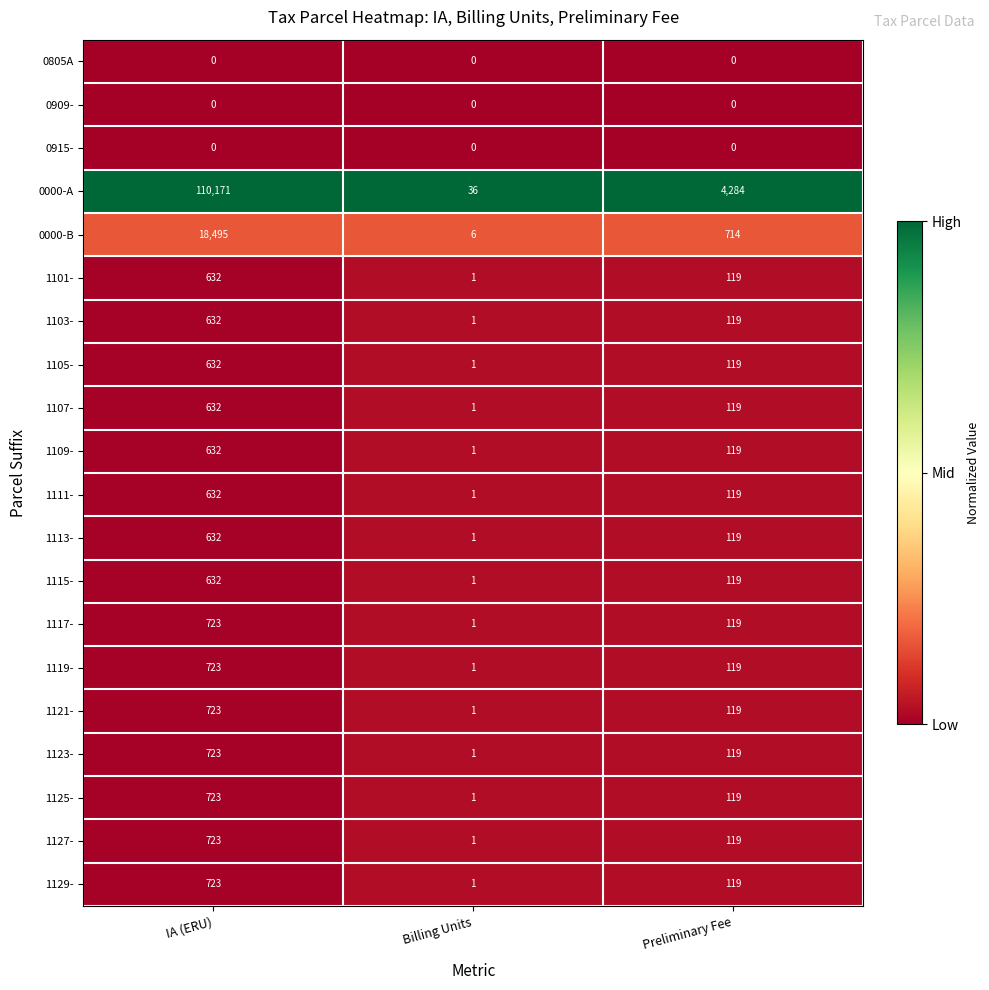

What is the total value across all series at Preliminary Fee?

6783